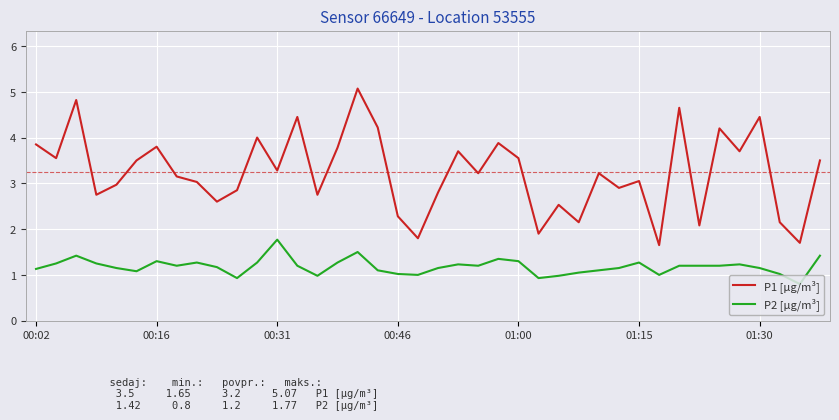

List the series in order of their peak value, lowest first.

P2 [µg/m³], P1 [µg/m³]